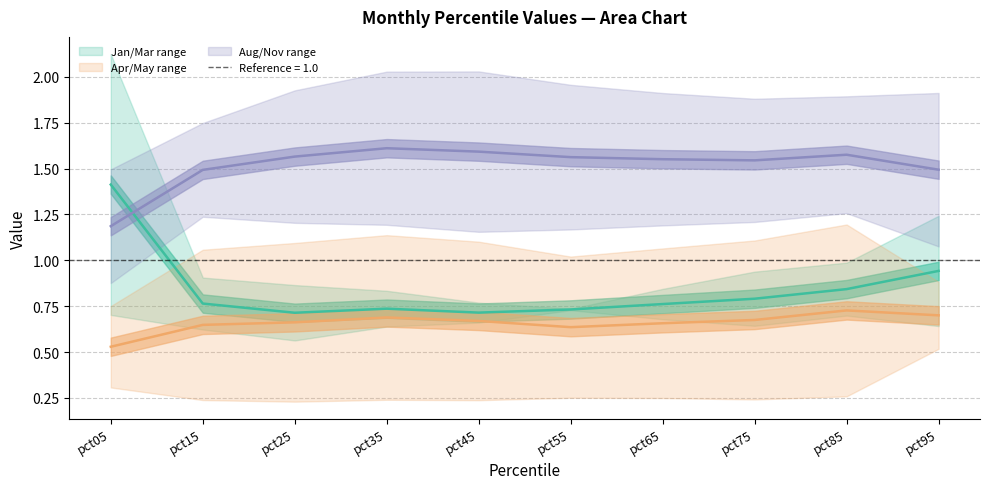

Rank the series by their maximum value, from highest to lowest.

Aug/Nov line, Jan/Mar line, Apr/May line